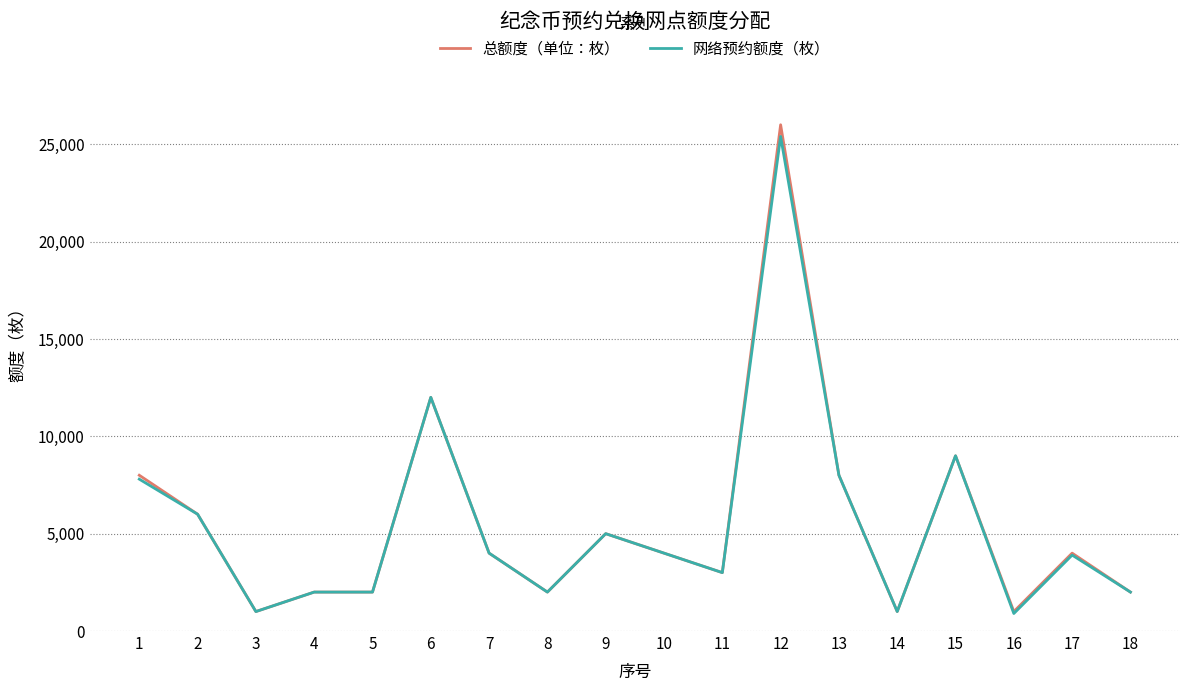

Is the value of 总额度（单位：枚） at 9 greater than the value of 网络预约额度（枚） at 2?

No